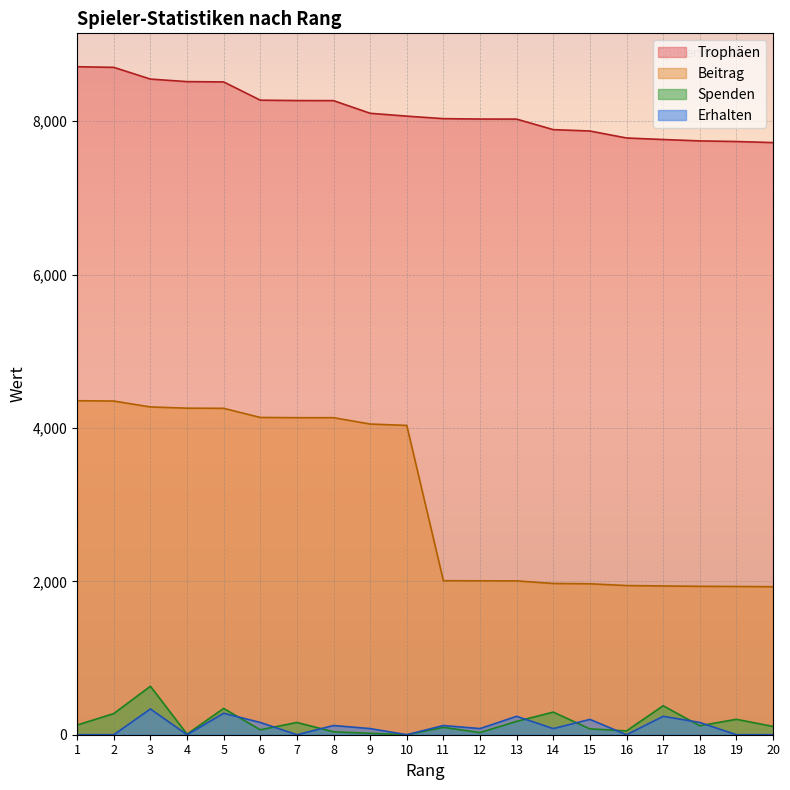

The value of Trophäen at 8 is 3760. True or false?

False